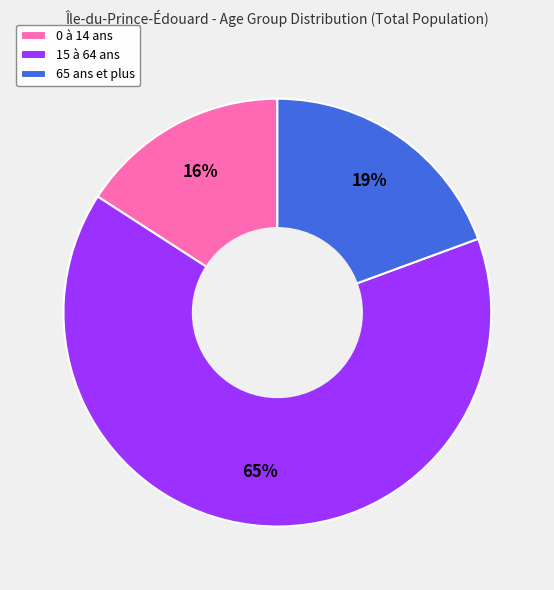

Do 0 à 14 ans and 65 ans et plus together represent more than half of the pie?

No